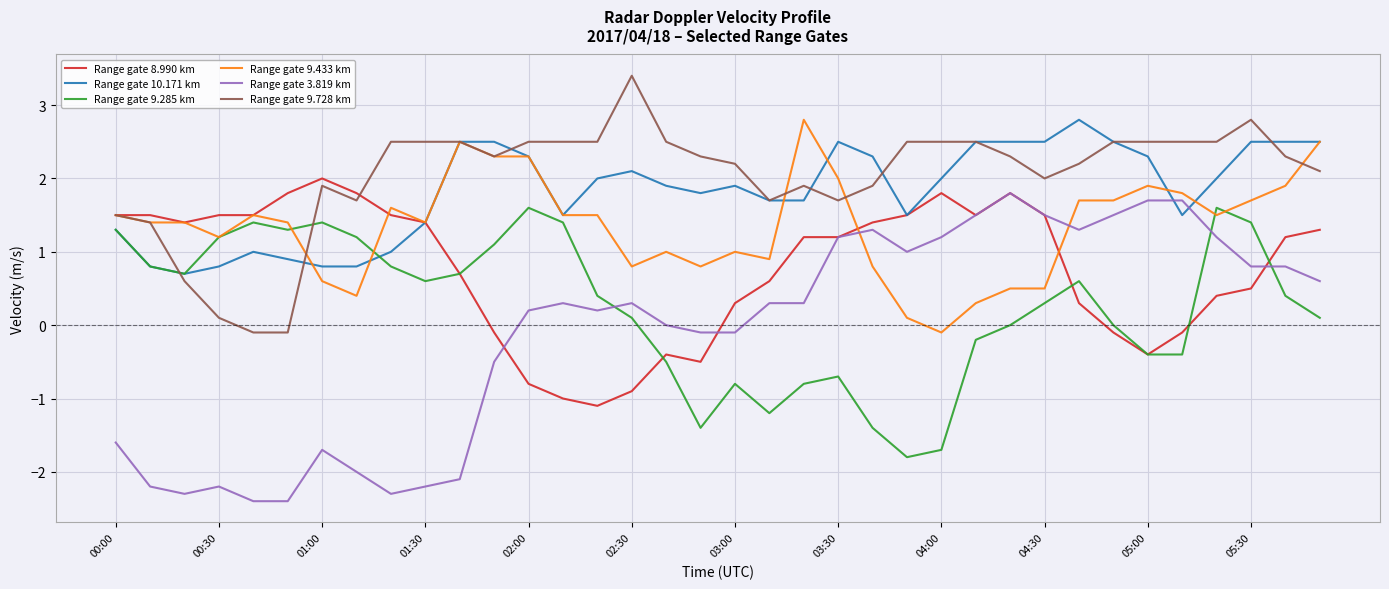

What is the smallest value displayed?

-2.4